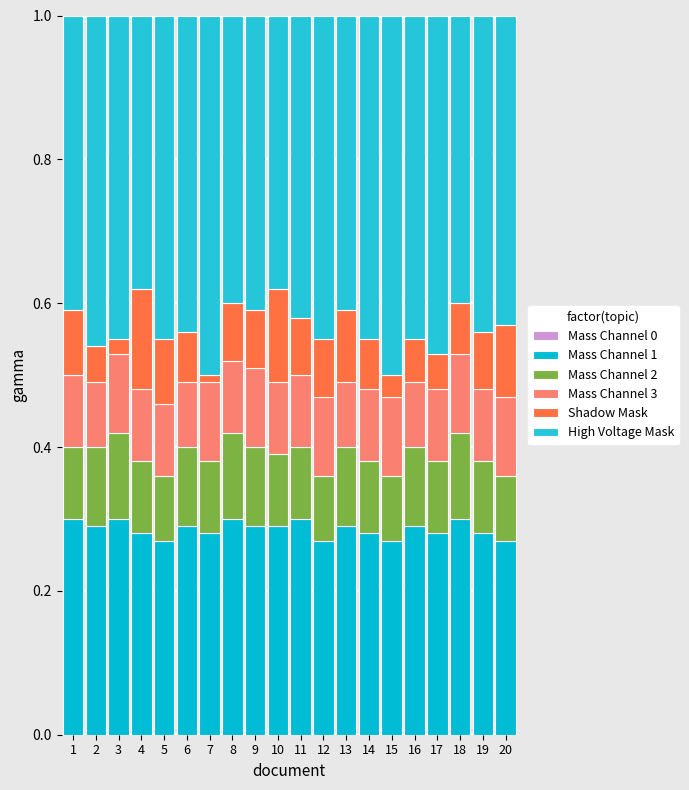

Rank the series by their maximum value, from lowest to highest.

Mass Channel 0, Mass Channel 3, Mass Channel 2, Shadow Mask, Mass Channel 1, High Voltage Mask